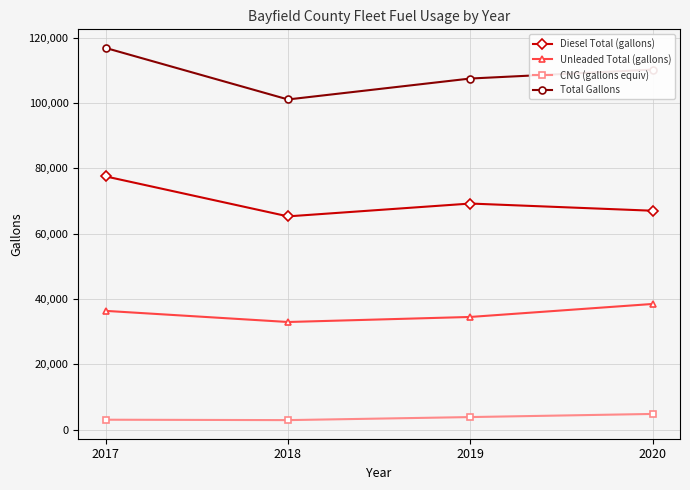

True or false: CNG (gallons equiv) and Unleaded Total (gallons) cross at least once.

False